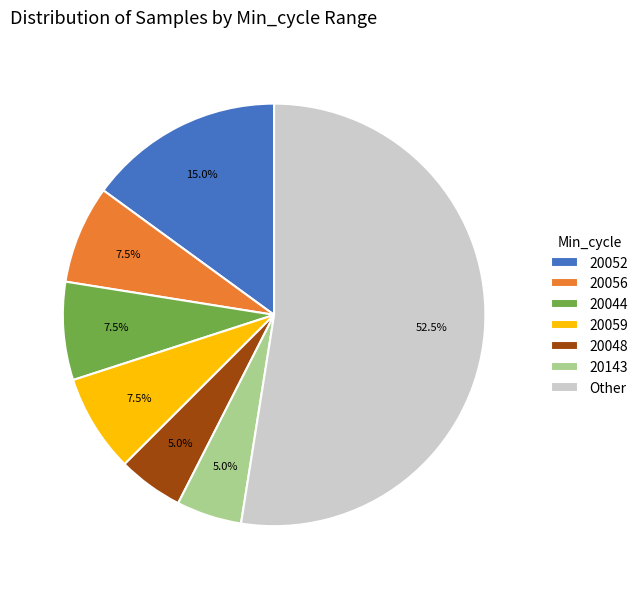

How many slices are in this pie chart?

7